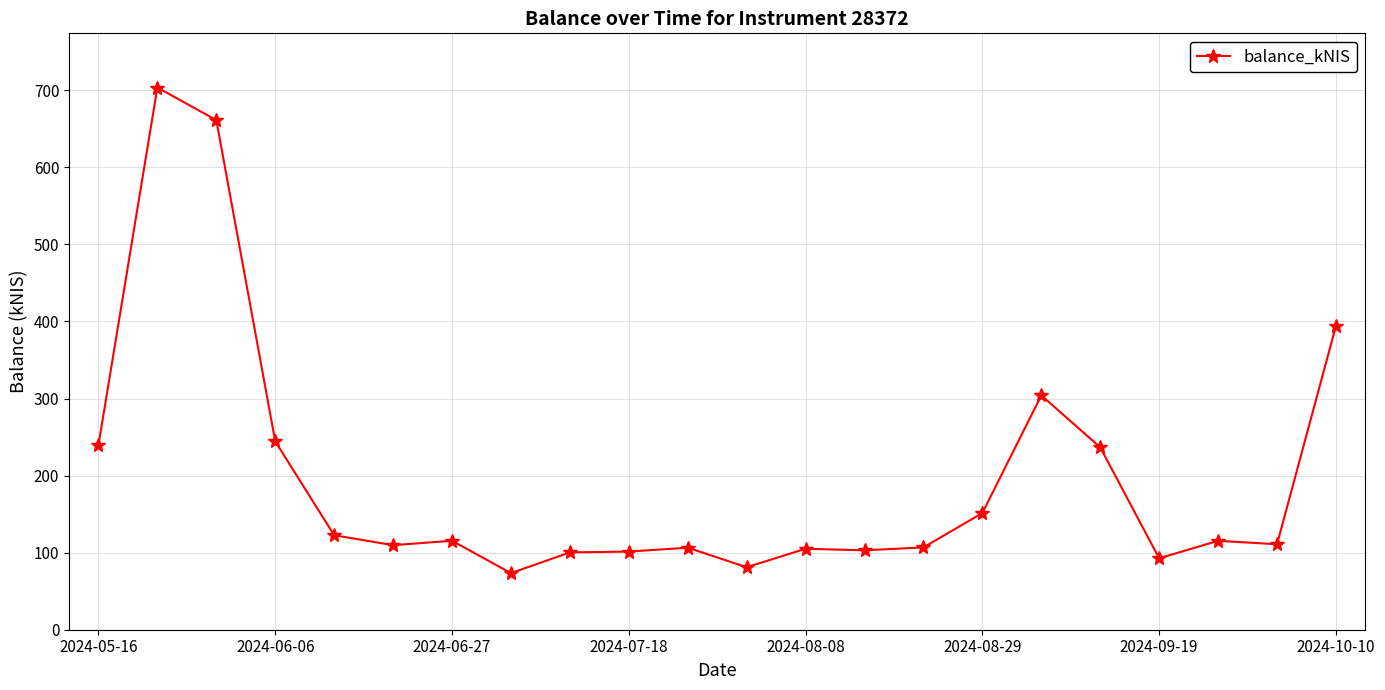

What is the difference between the maximum and minimum values?

630.0